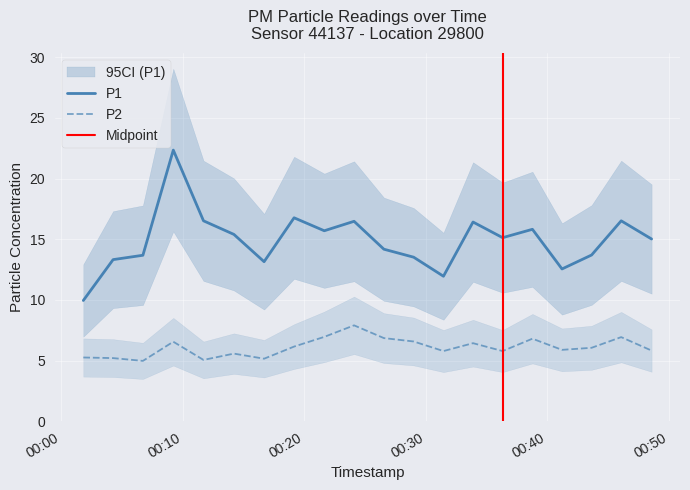

True or false: P2 and P1 intersect in this chart.

False